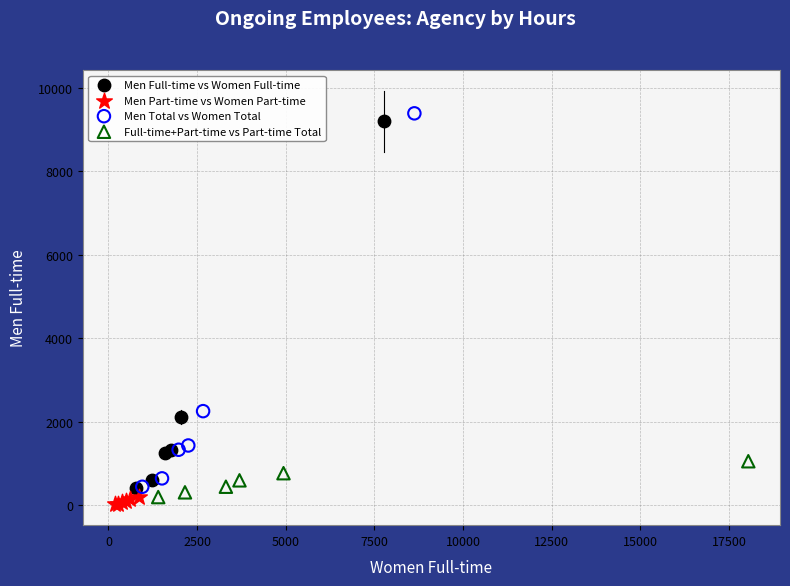

Which series reaches the maximum Y coordinate?

Men Total vs Women Total